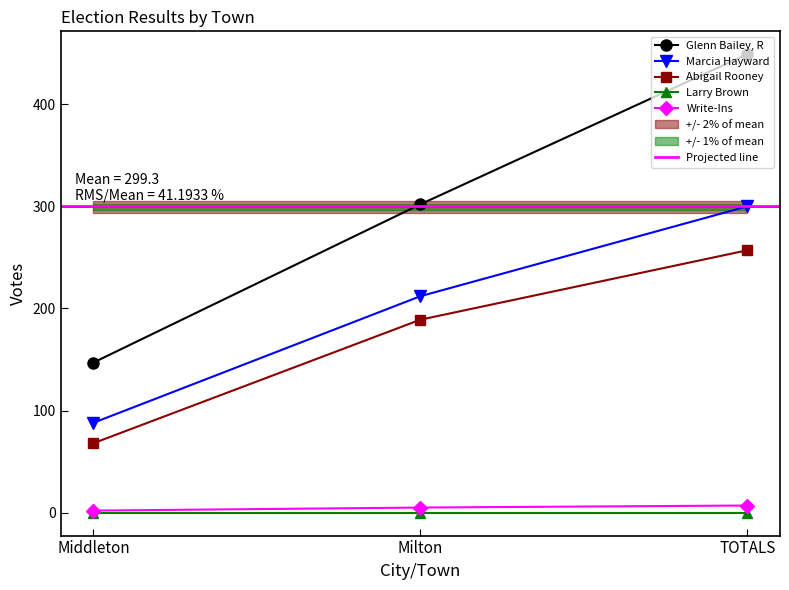

How many data points in Glenn Bailey, R are less than 302?

1